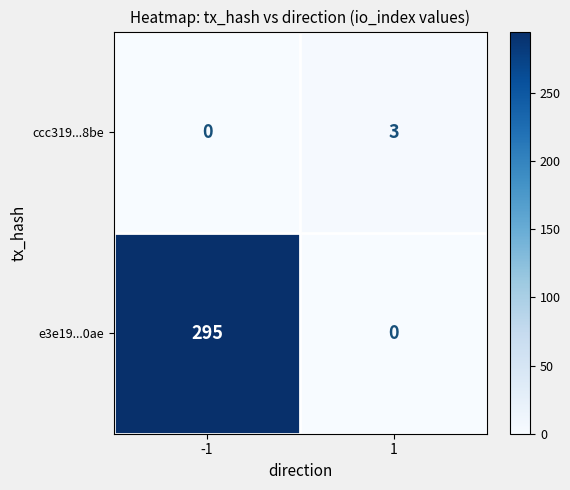

The e3e19...0ae series shows 520 at -1. True or false?

False